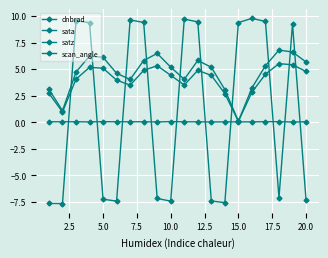

Does the chart have visible grid lines?

Yes